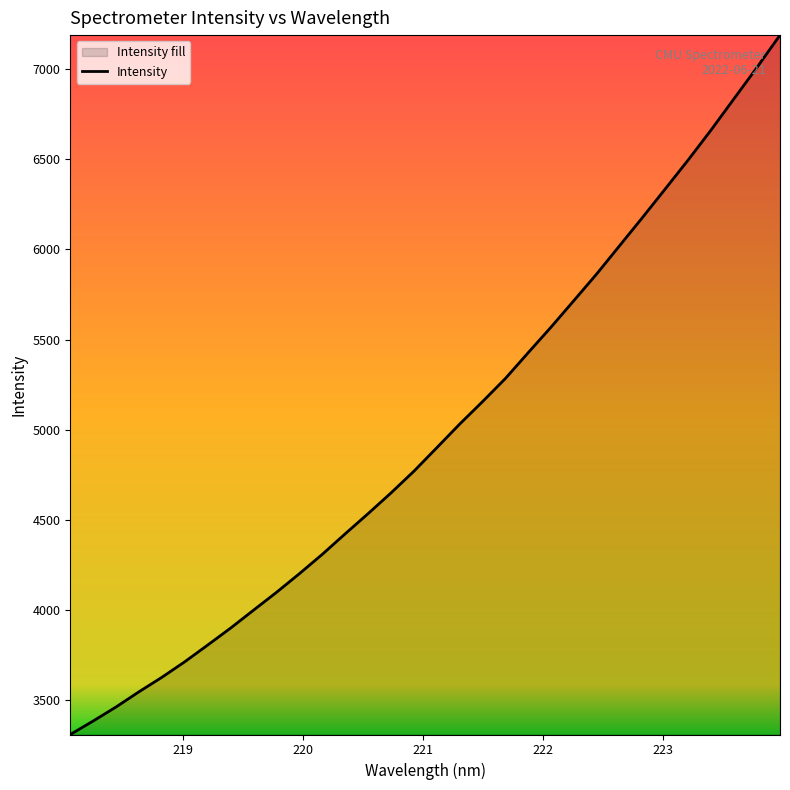

How many values are below 4900?

16